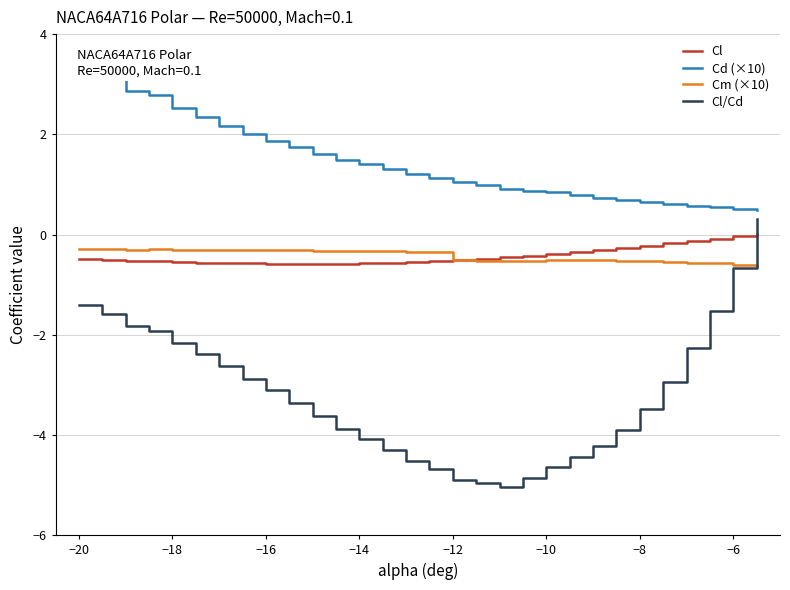

How many values in the Cl series are below 0?

29